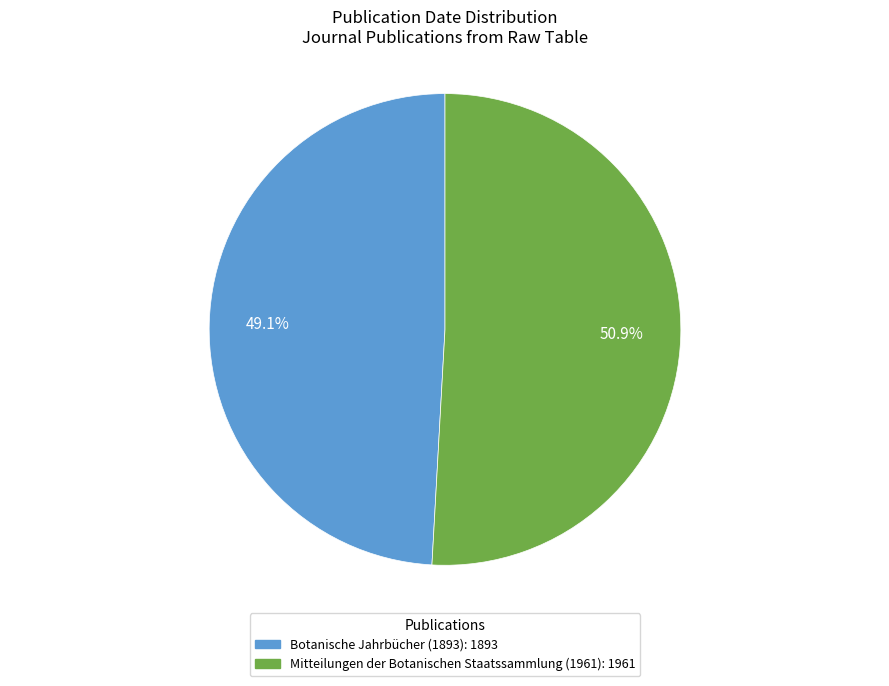

Count the number of slices in the pie.

2